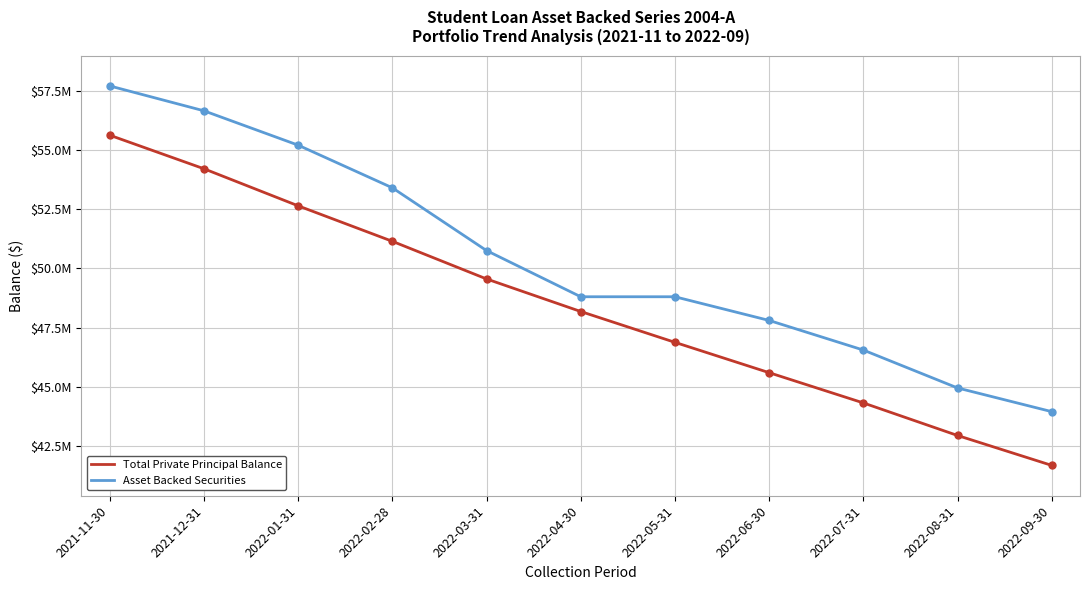

True or false: Asset Backed Securities and Total Private Principal Balance intersect in this chart.

False